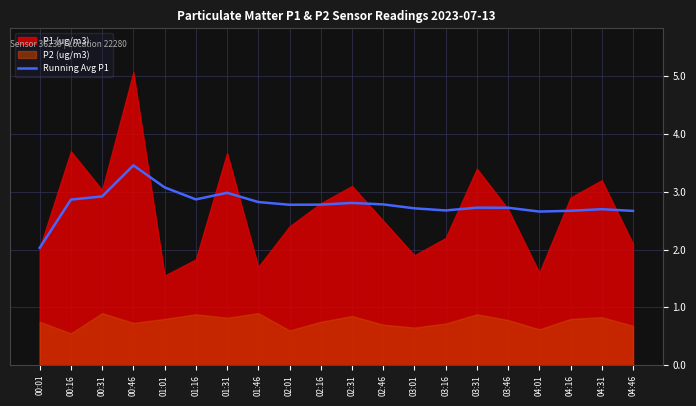

How many points are lower than both their immediate neighbors (excluding endpoints)?

4